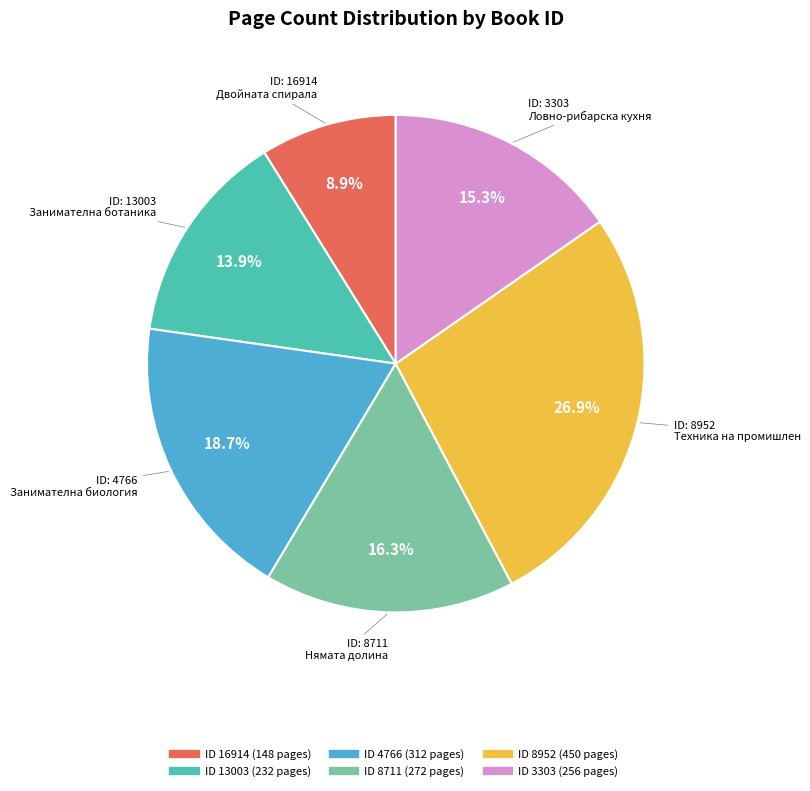

Does any single category account for the majority?

No